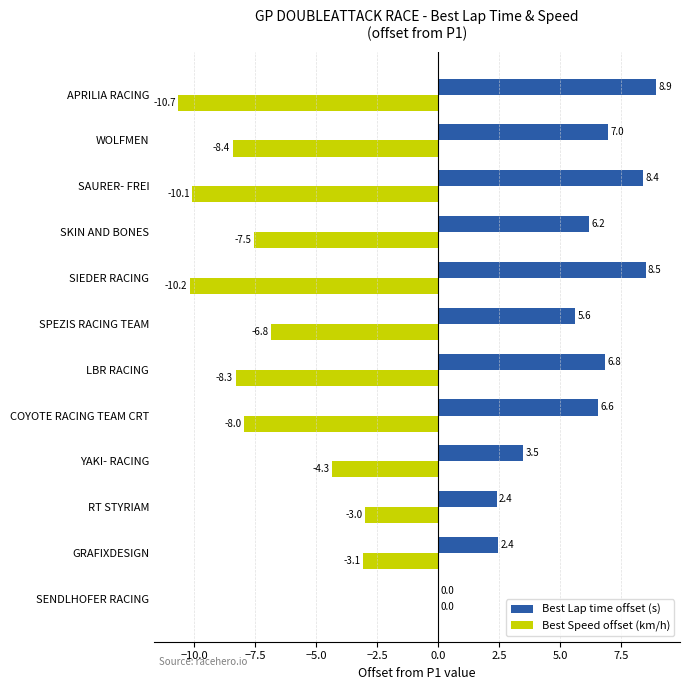

True or false: Best Lap time offset (s) has a value of 6.6 at COYOTE RACING TEAM CRT.

True